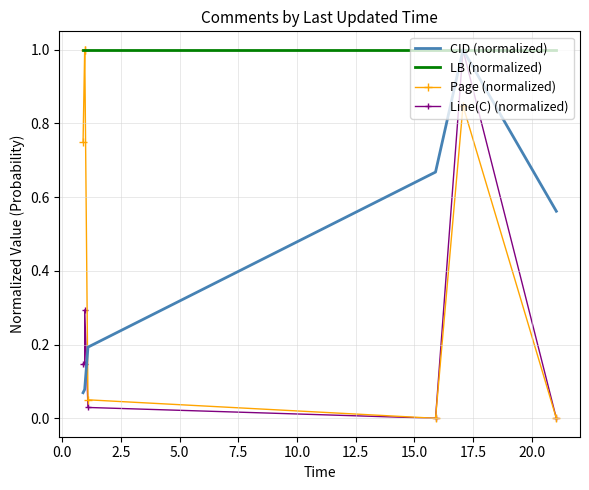

What are all the series names shown in the legend?

CID (normalized), LB (normalized), Page (normalized), Line(C) (normalized)